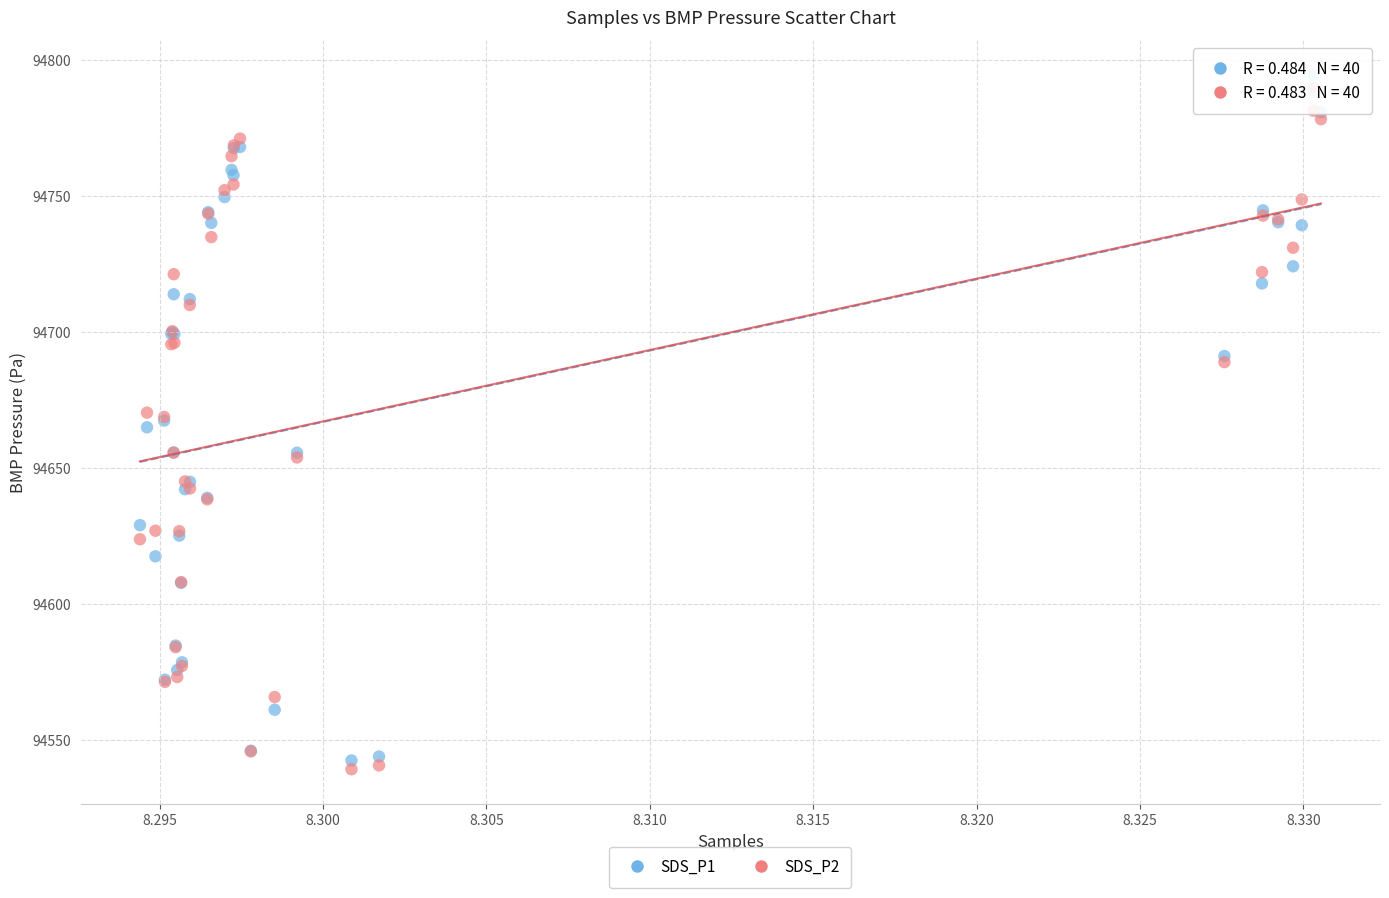

Which series reaches the minimum Y coordinate?

SDS_P2